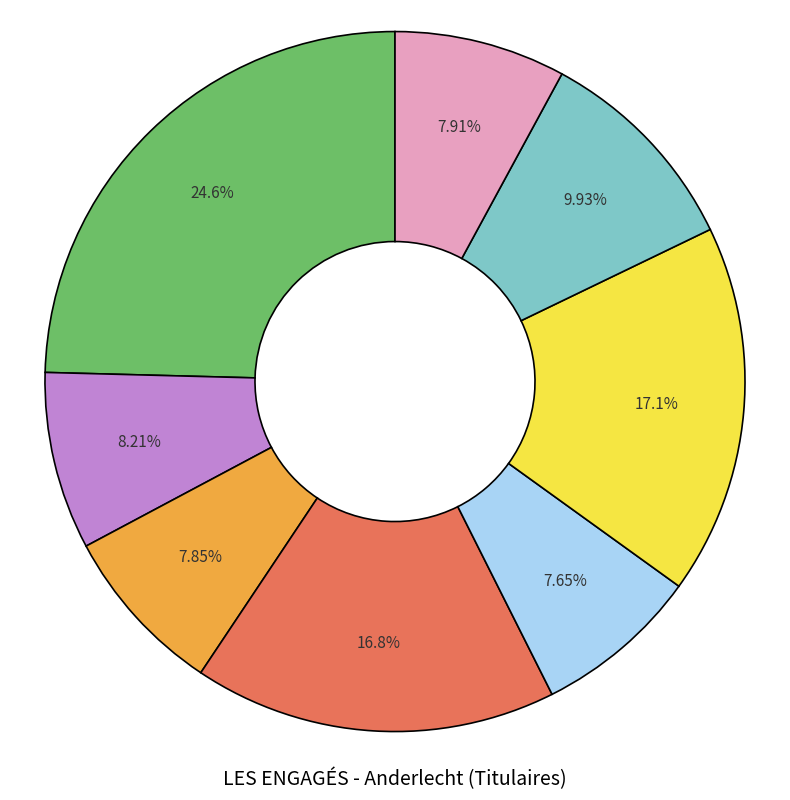

Is there any slice that represents more than half of the pie?

No